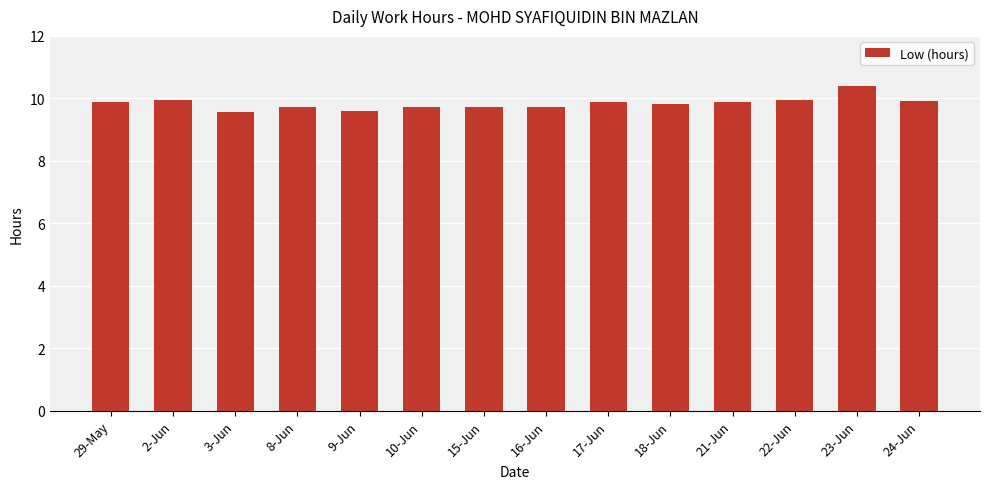

What is the change in value from 21-Jun to 22-Jun?

+0.1